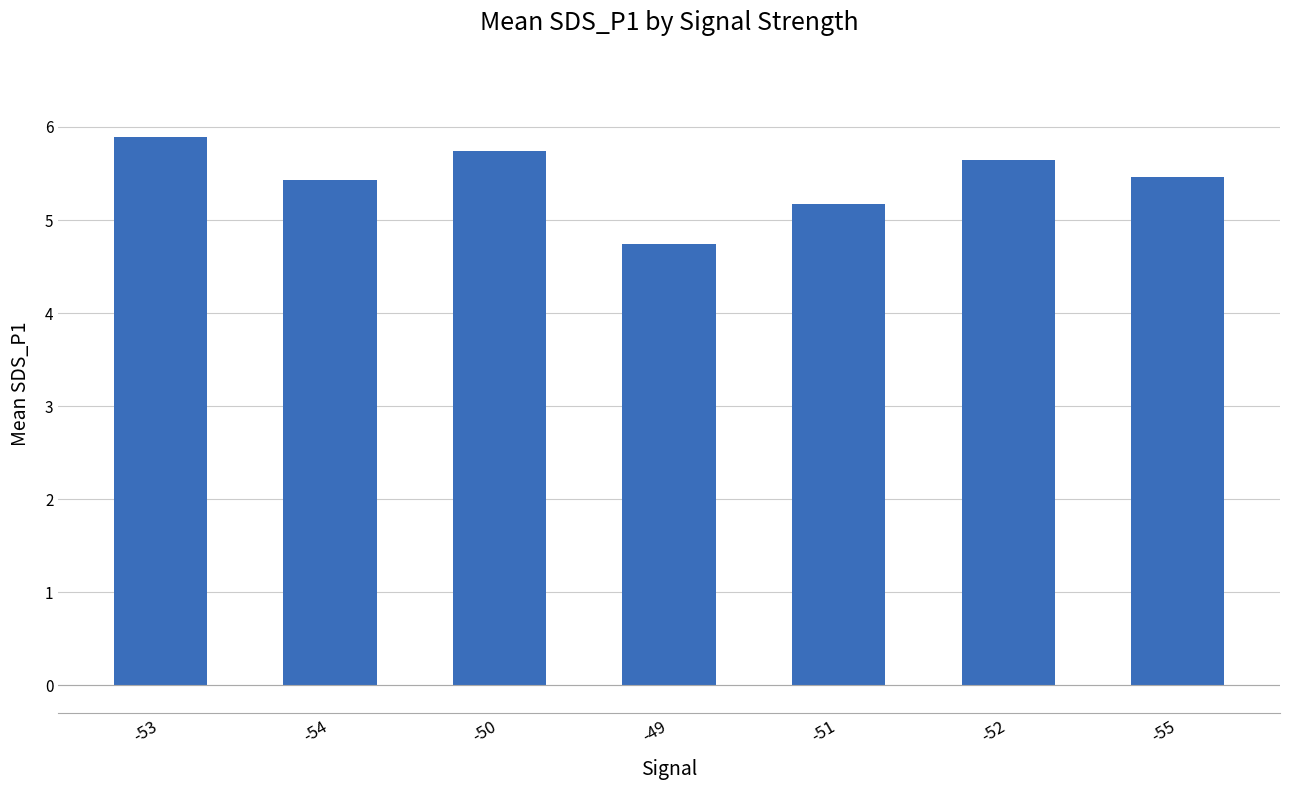

Are the bars grouped side by side (vs. stacked)?

No